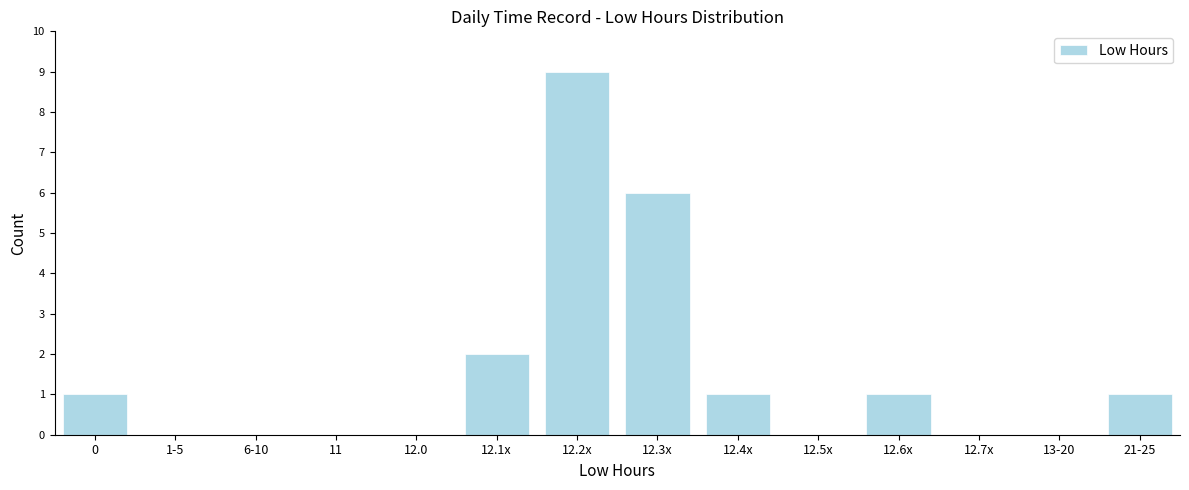

Reading left to right, transcribe all the data shown in this chart.

0=1	1-5=0	6-10=0	11=0	12.0=0	12.1x=2	12.2x=9	12.3x=6	12.4x=1	12.5x=0	12.6x=1	12.7x=0	13-20=0	21-25=1